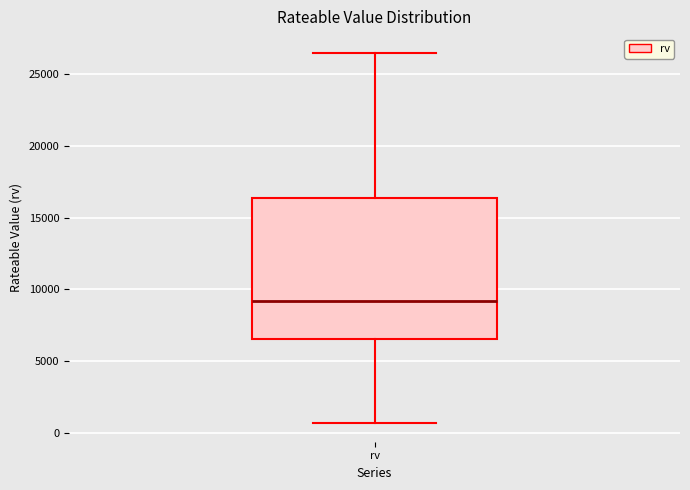

Where does the upper whisker of the box for rv end on the y-axis? The values are not printed on the chart, so give them approximately, as read against the axis.

26500